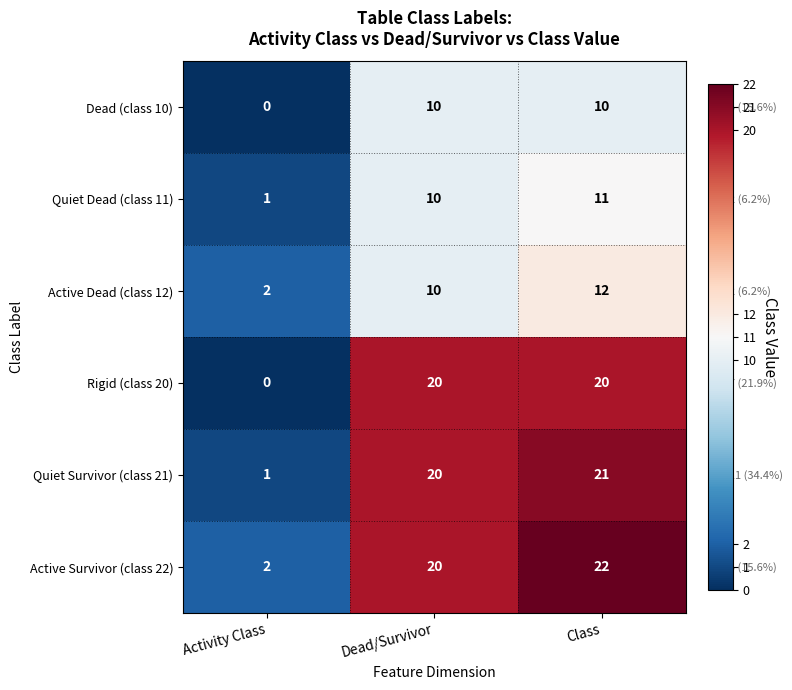

Count the number of categories in the chart.

3